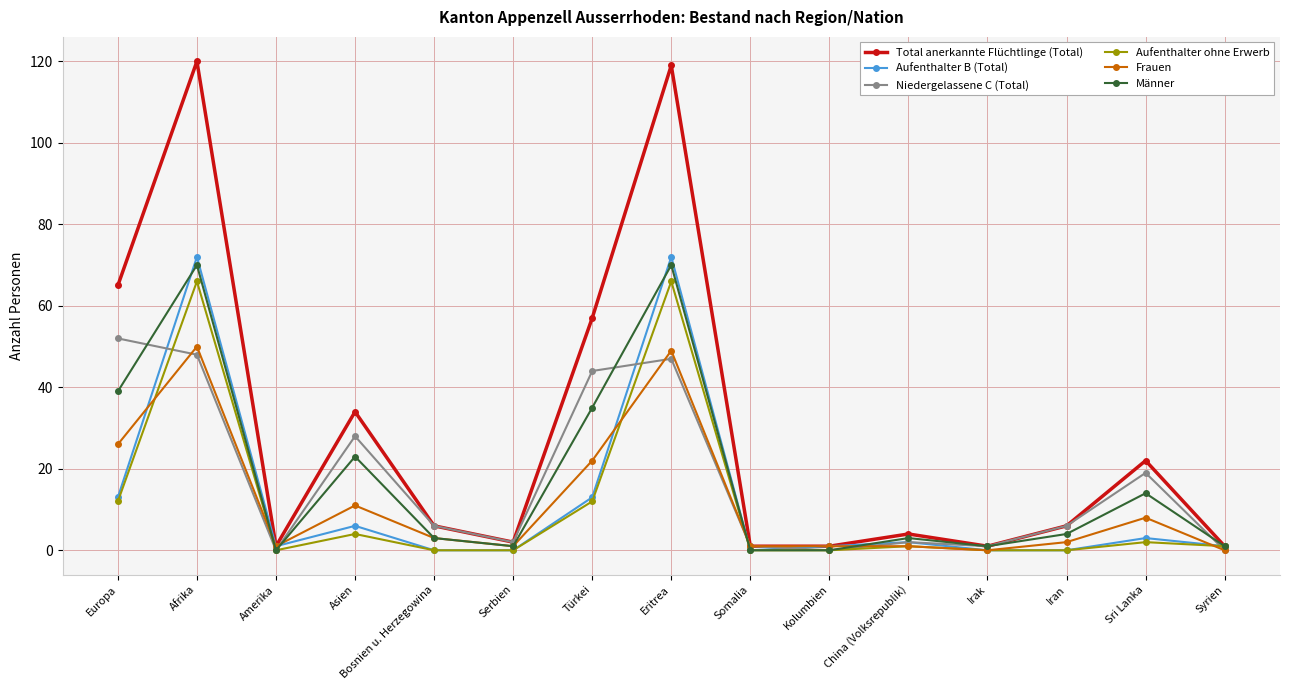

The value of Frauen at Sri Lanka is 8. True or false?

True